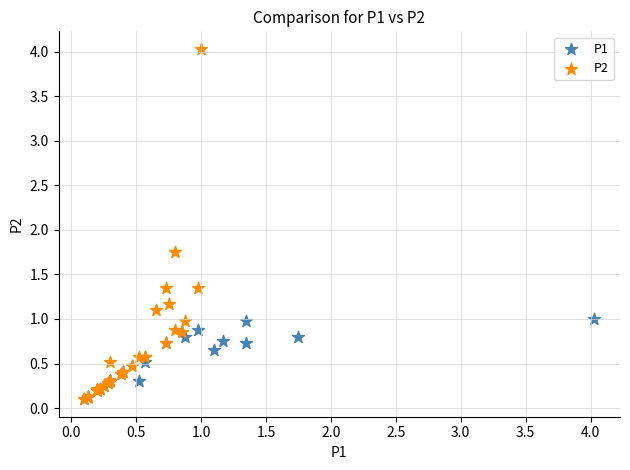

Which series has the widest spread of Y values?

P2